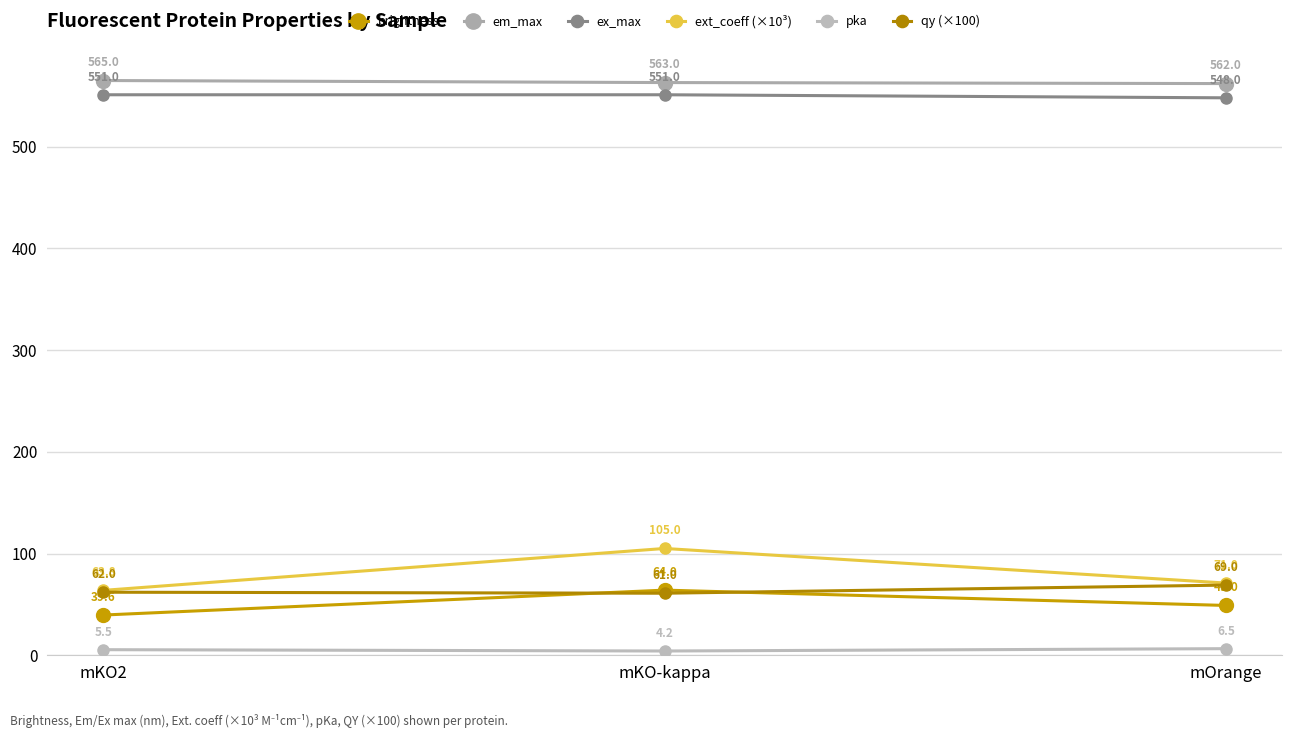

At which label does brightness reach its peak?

mKO-kappa